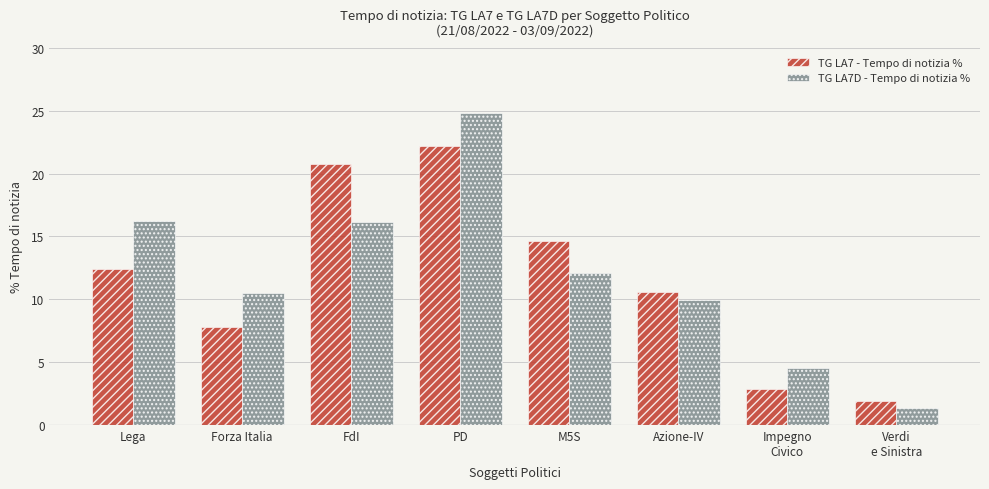

The value of TG LA7 - Tempo di notizia % at M5S is 14.6. True or false?

True